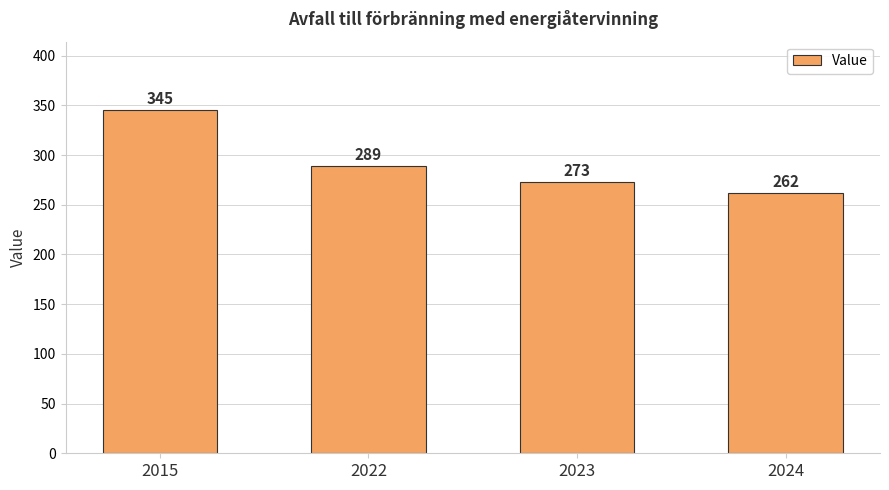

Which has a higher value, 2024 or 2015?

2015